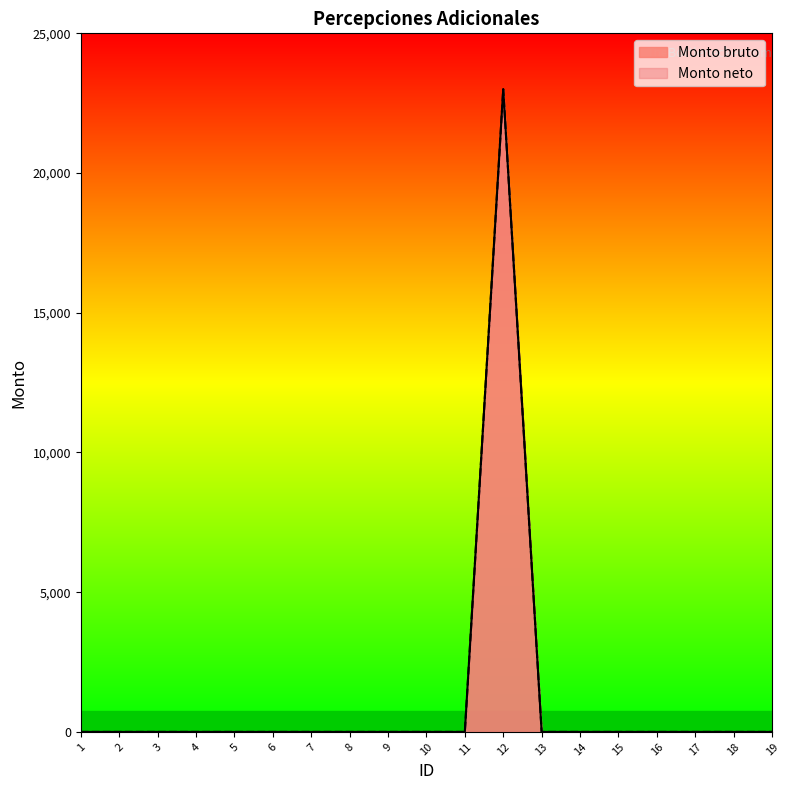

True or false: Monto neto has a value of 0 at 5.

True